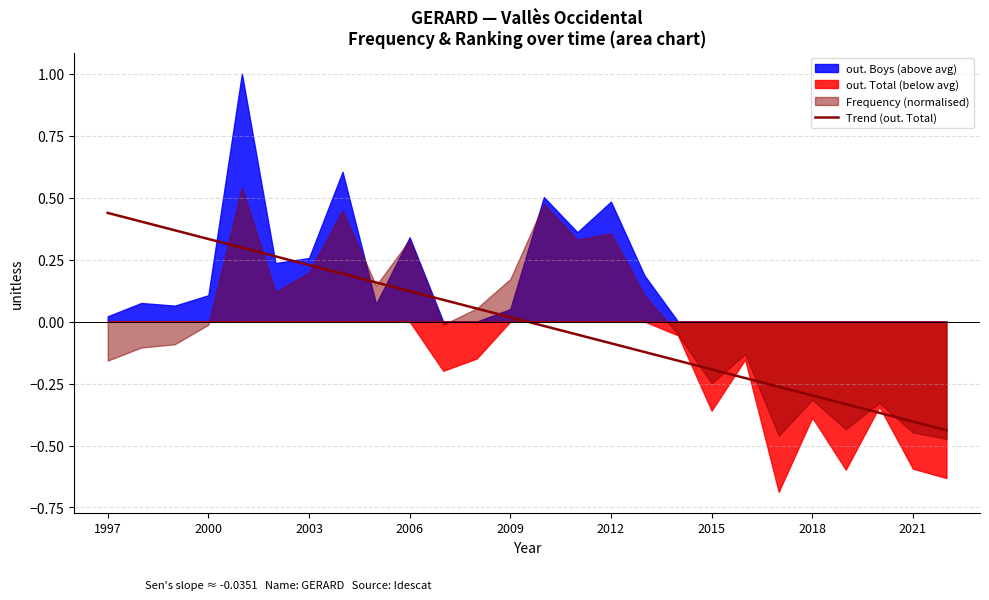

The value at 2012 is -0.1. True or false?

True